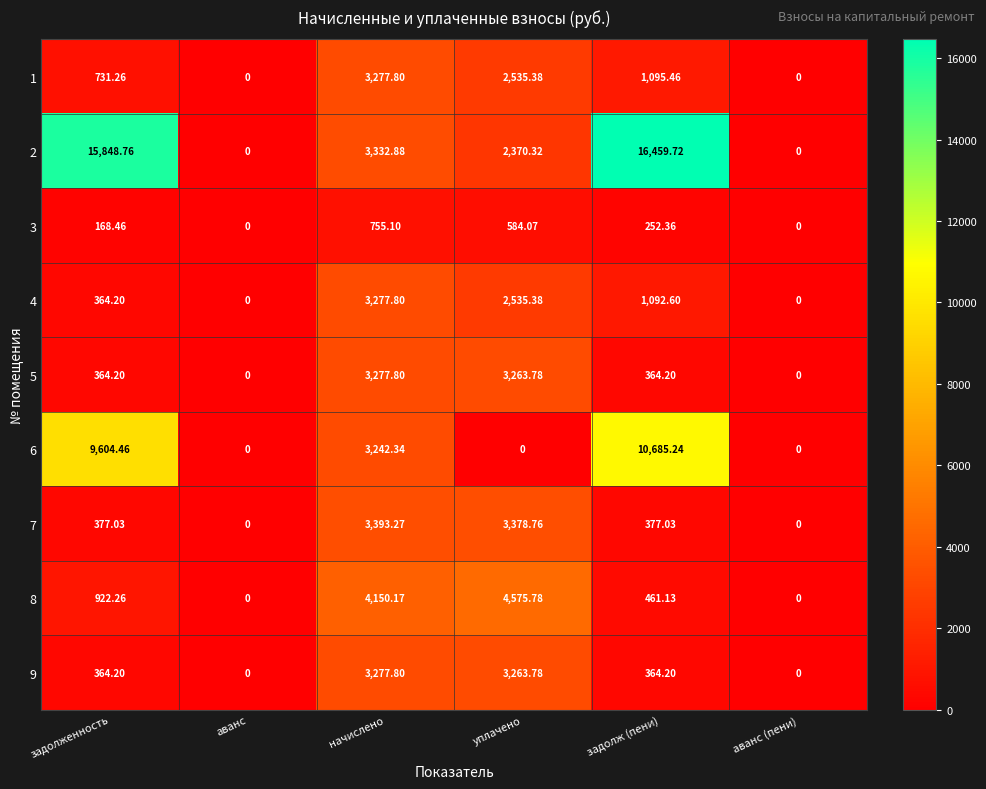

At which label does 1 first exceed 1095?

начислено